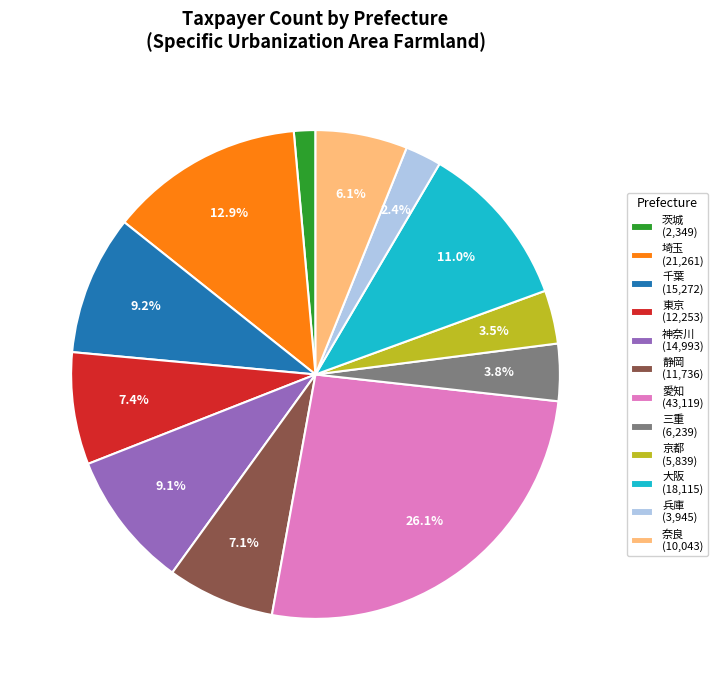

How much of the chart is everything except 千葉 (15,272)?

90.8%